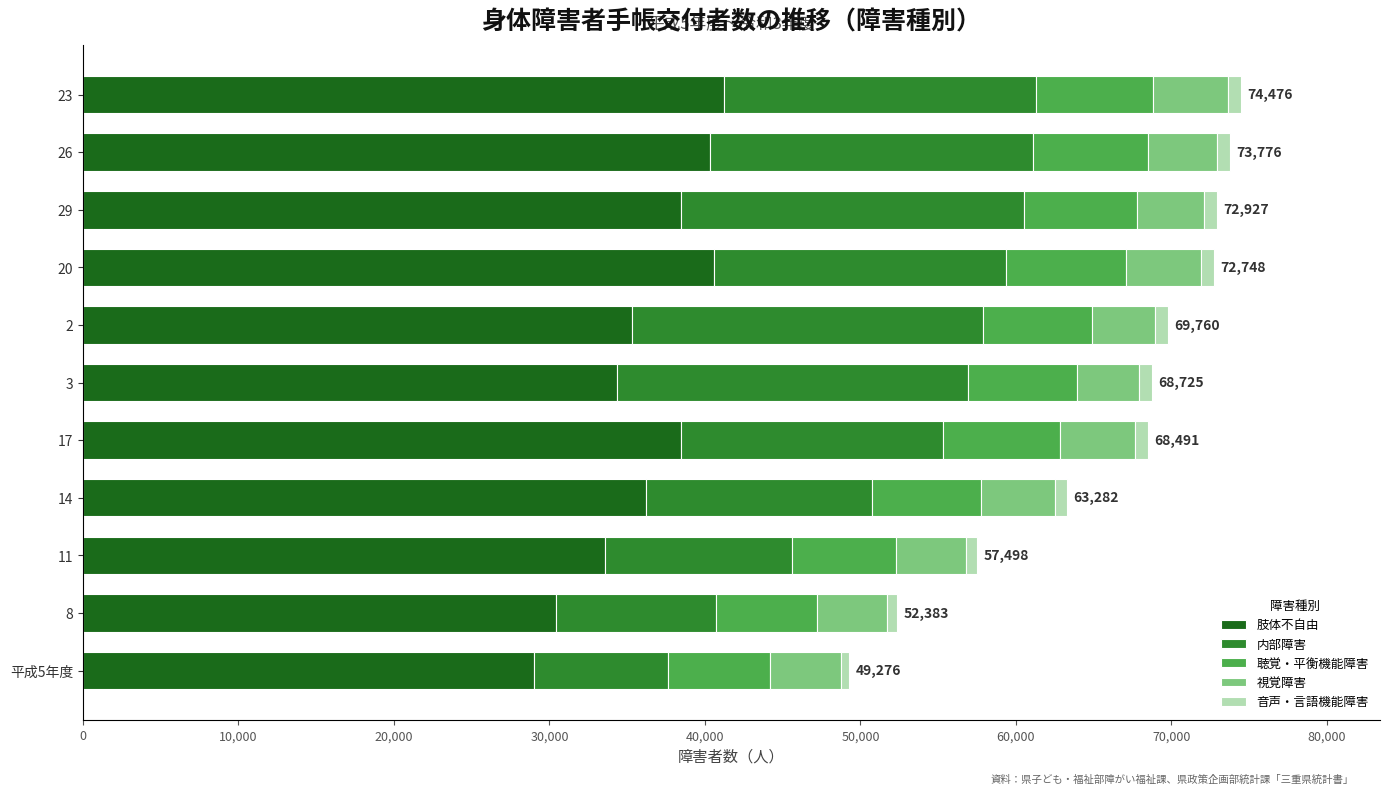

What is the minimum value for 肢体不自由?

28995